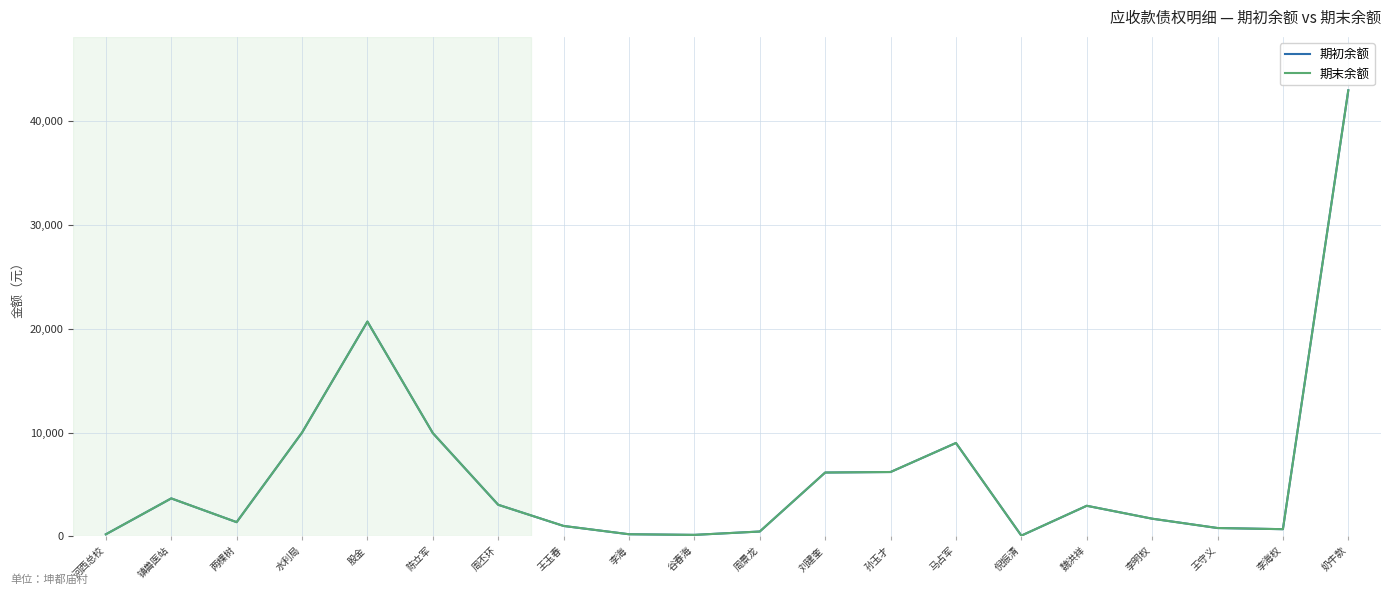

What is the sum of the 期末余额 values at 王玉春 and 周景龙?

1463.0